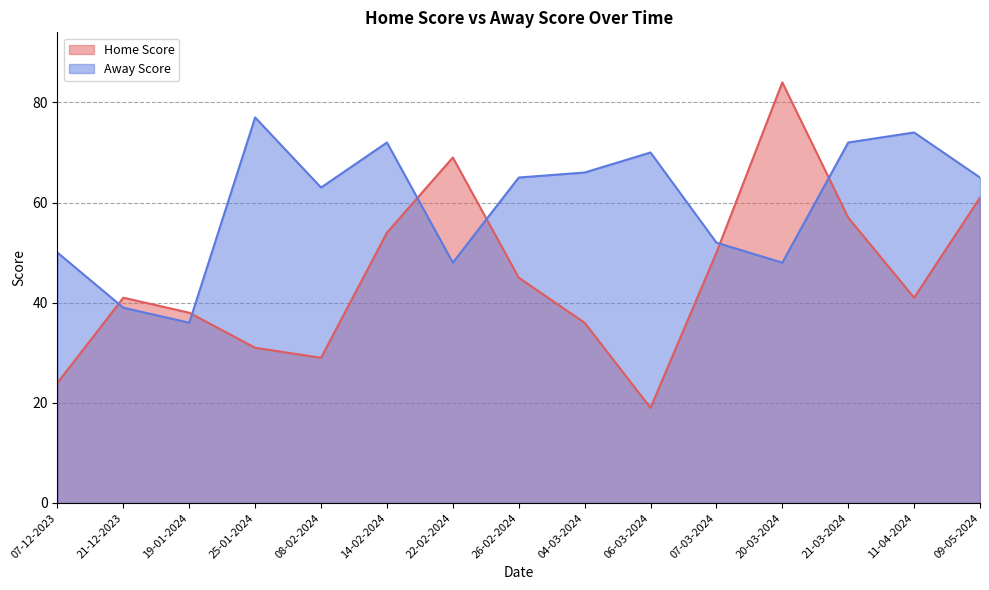

Between which two adjacent categories do Away Score and Home Score first intersect?

07-12-2023 and 21-12-2023